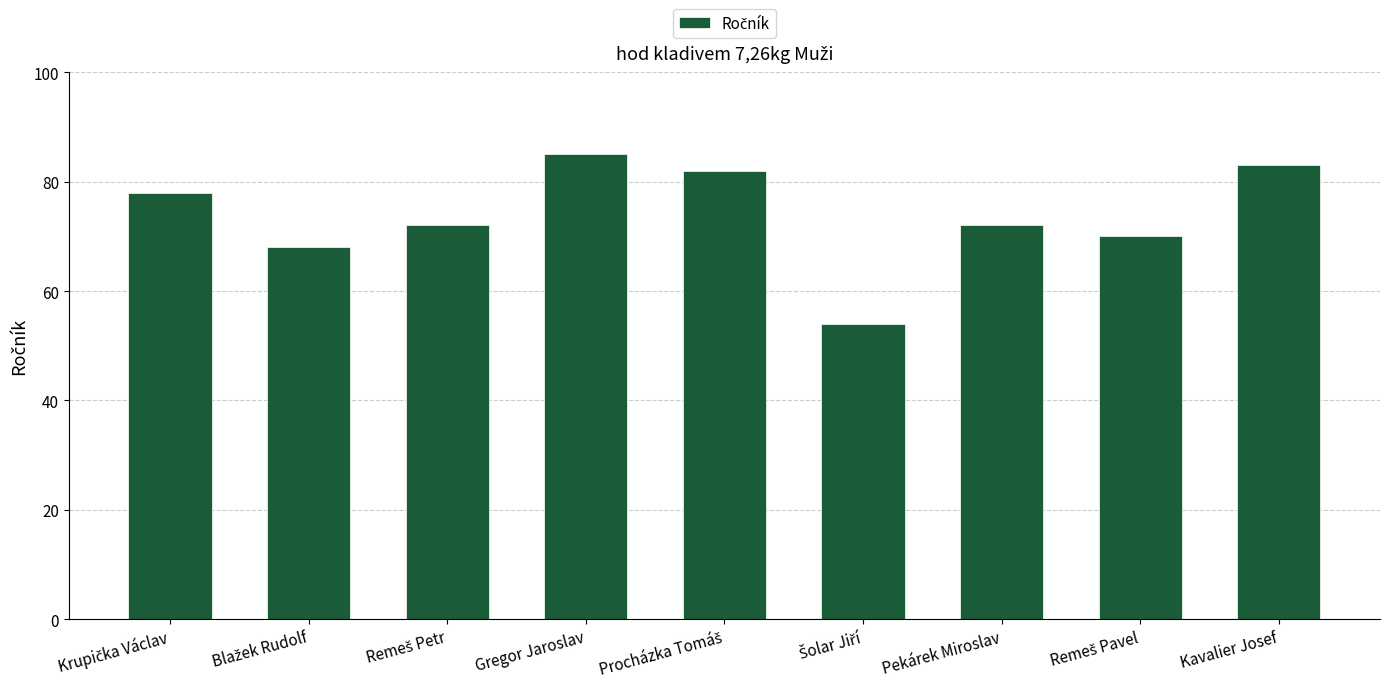

What is the approximate value at Pekárek Miroslav, to the nearest 10?

70